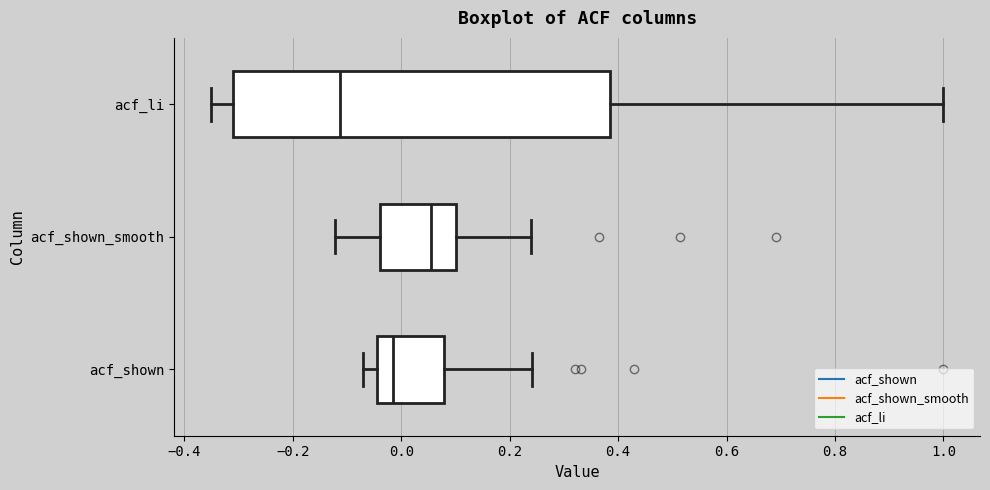

Reading bottom to top, read every box against the x-axis: the position of its median line, the range the box covers, and the ends of its whiskers. The values are not printed on the chart, so give them approximately, as read against the axis.

acf_shown: median -0.02, box -0.04 to 0.08, whiskers -0.06 to 0.24
acf_shown_smooth: median 0.06, box -0.04 to 0.10, whiskers -0.12 to 0.24
acf_li: median -0.12, box -0.30 to 0.38, whiskers -0.36 to 1.00